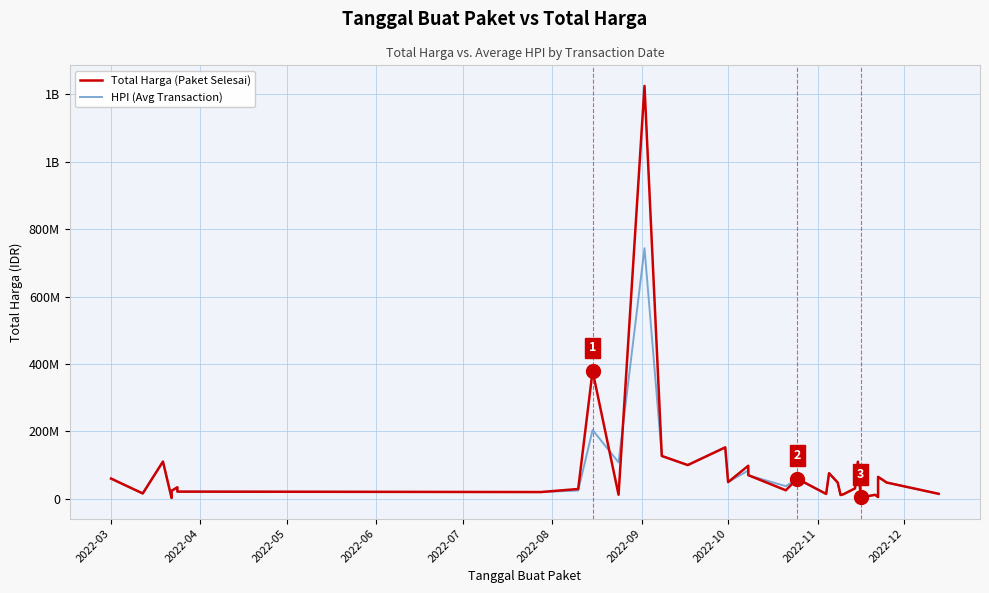

What is the difference between the second highest and second lowest values in the HPI (Avg Transaction) series?

200212500